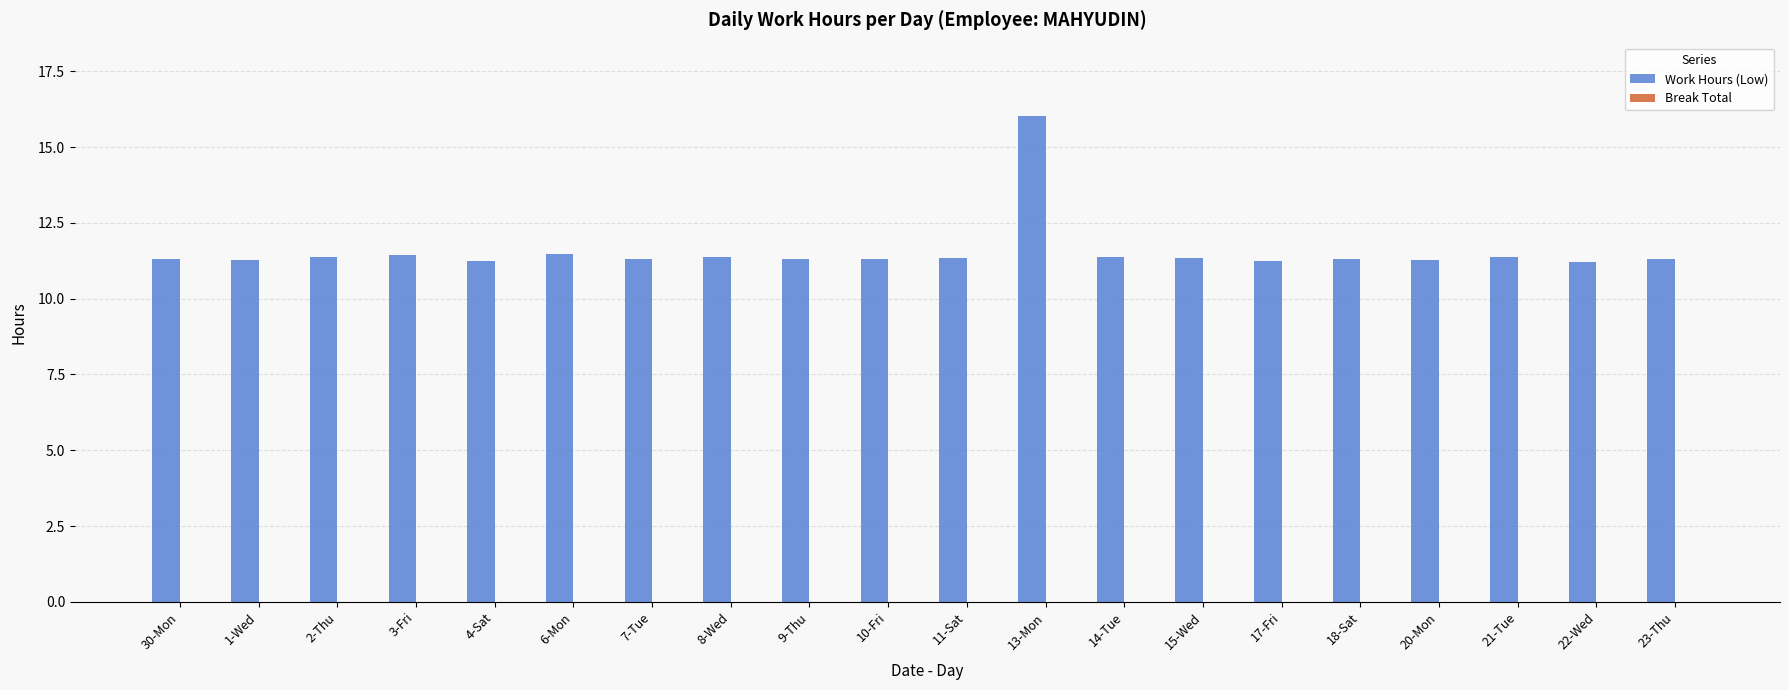

What is the approximate value at 14-Tue?

11.4